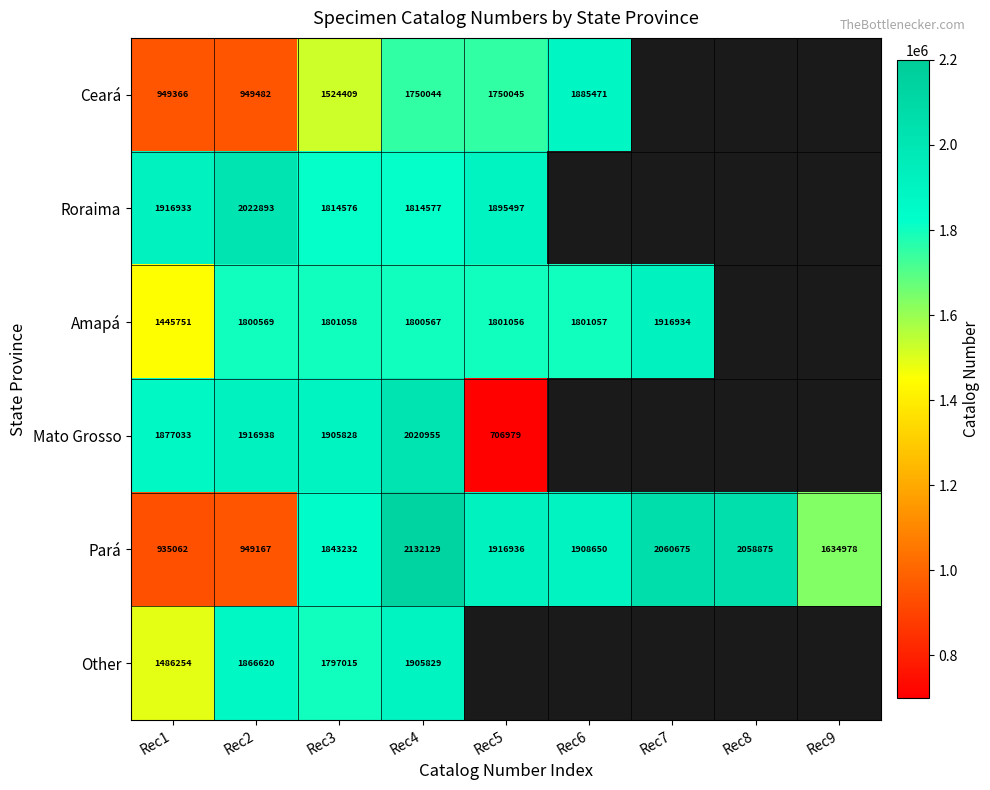

What is the average value of the Pará series?

1715523